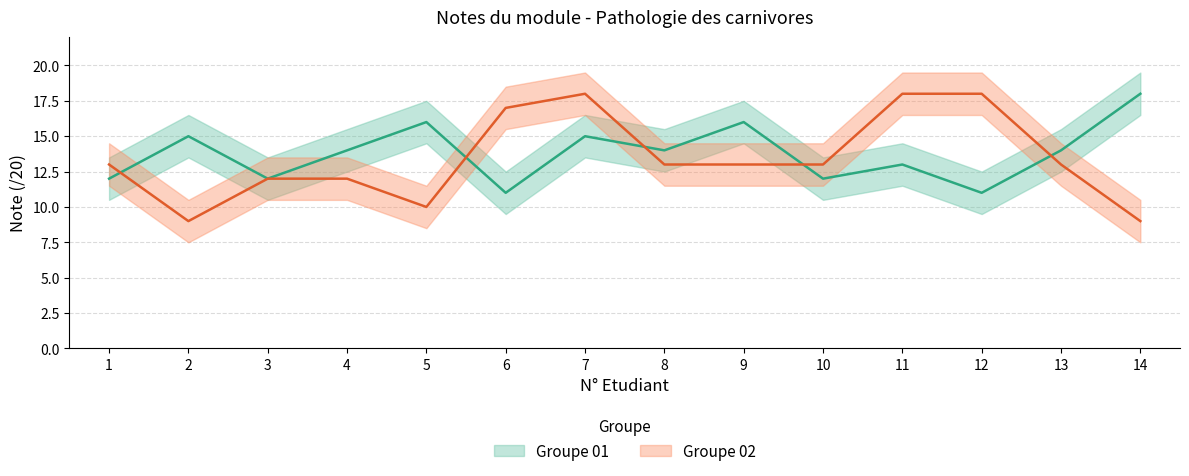

How many values in the Groupe 02 series are below 13?

5